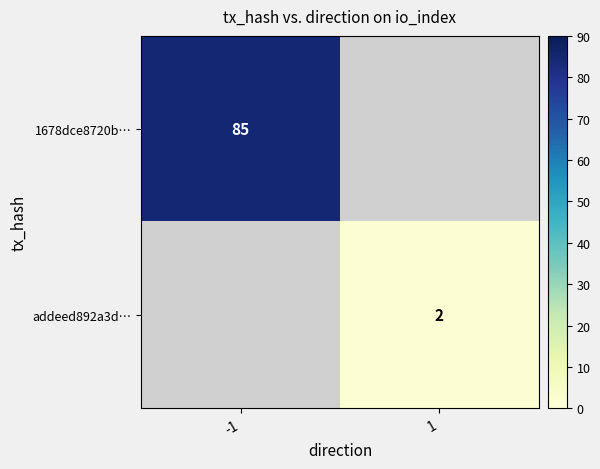

Is it true that addeed892a3d… equals 0.9 at 1?

False